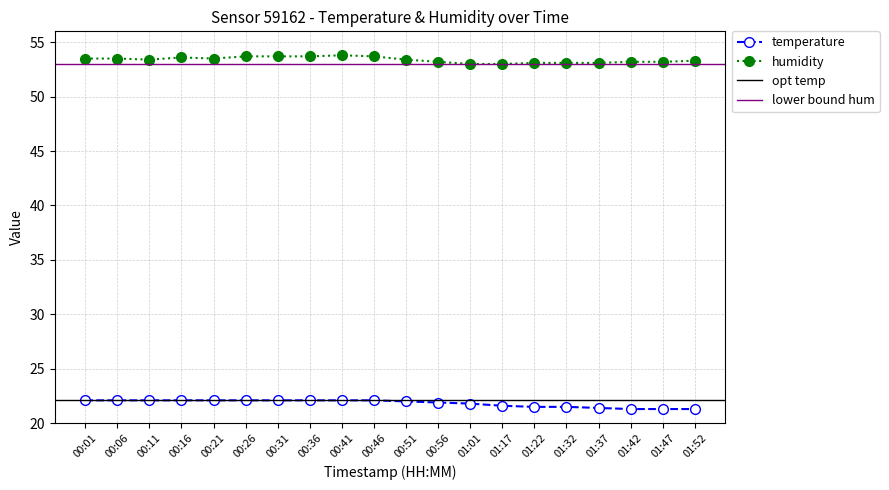

At which label does humidity reach its minimum?

01:01